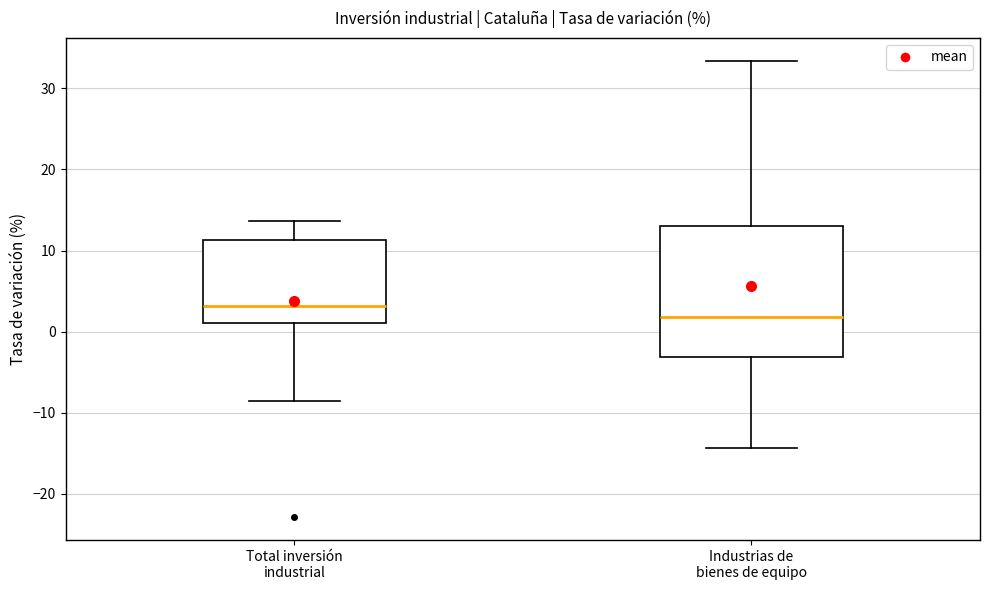

Reading left to right, read every box against the y-axis: the position of its median line, the range the box covers, and the ends of its whiskers. The values are not printed on the chart, so give them approximately, as read against the axis.

Total inversión industrial: median 3, box 1 to 11, whiskers -8 to 14
Industrias de bienes de equipo: median 2, box -3 to 13, whiskers -14 to 33